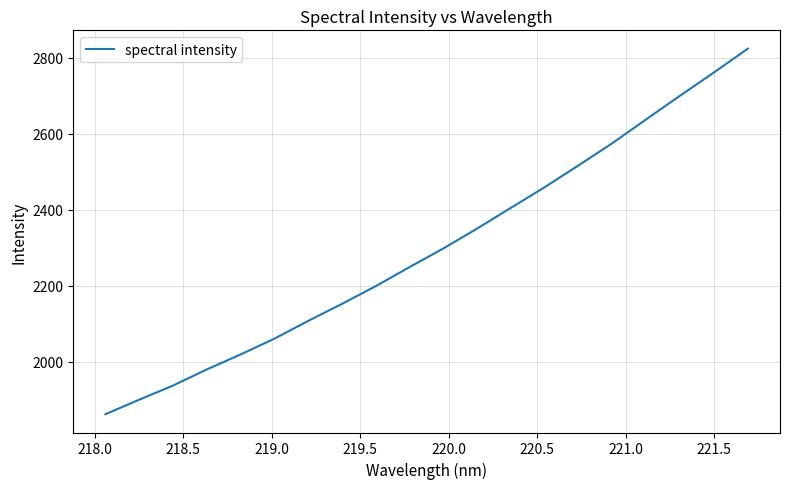

What is the minimum value shown in the chart?

1862.2